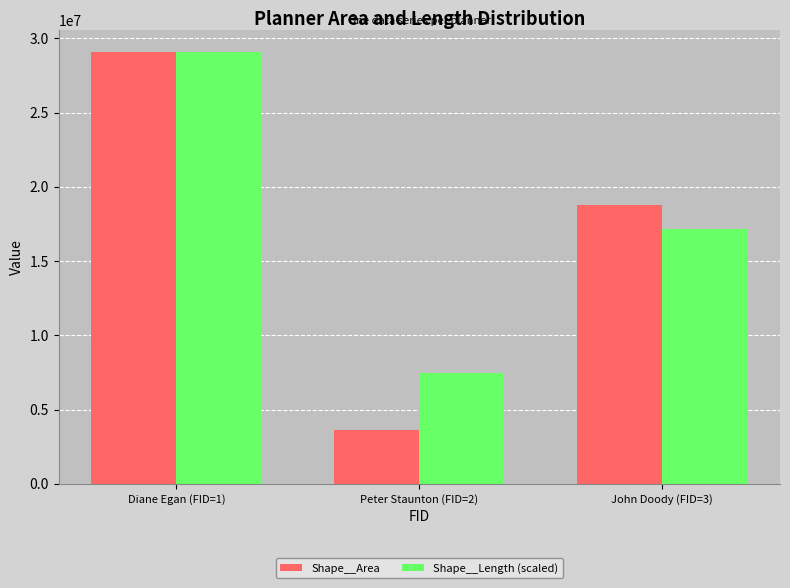

What is the label of the 3rd bar from the left?

John Doody (FID=3)